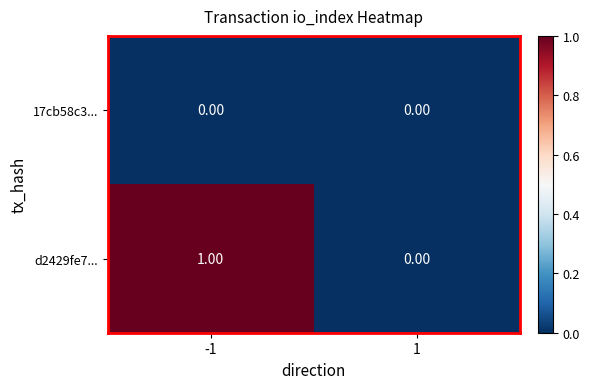

List the series in order of their peak value, highest first.

d2429fe7..., 17cb58c3...